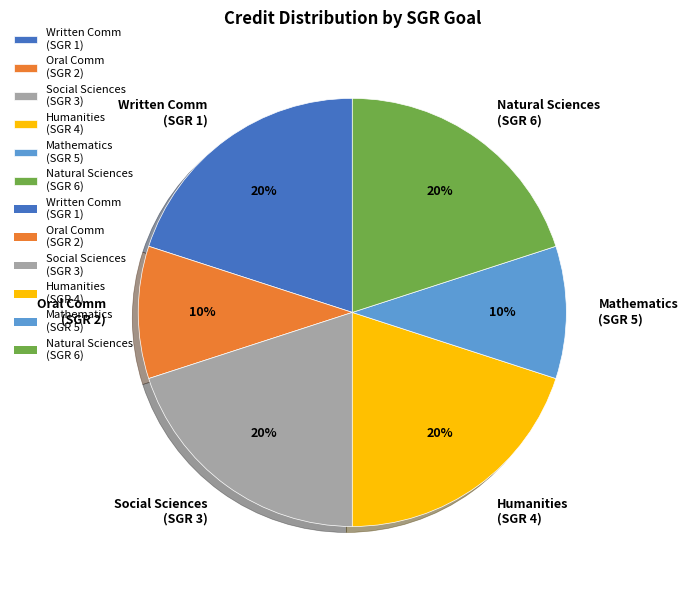

Is there a majority slice in this chart?

No